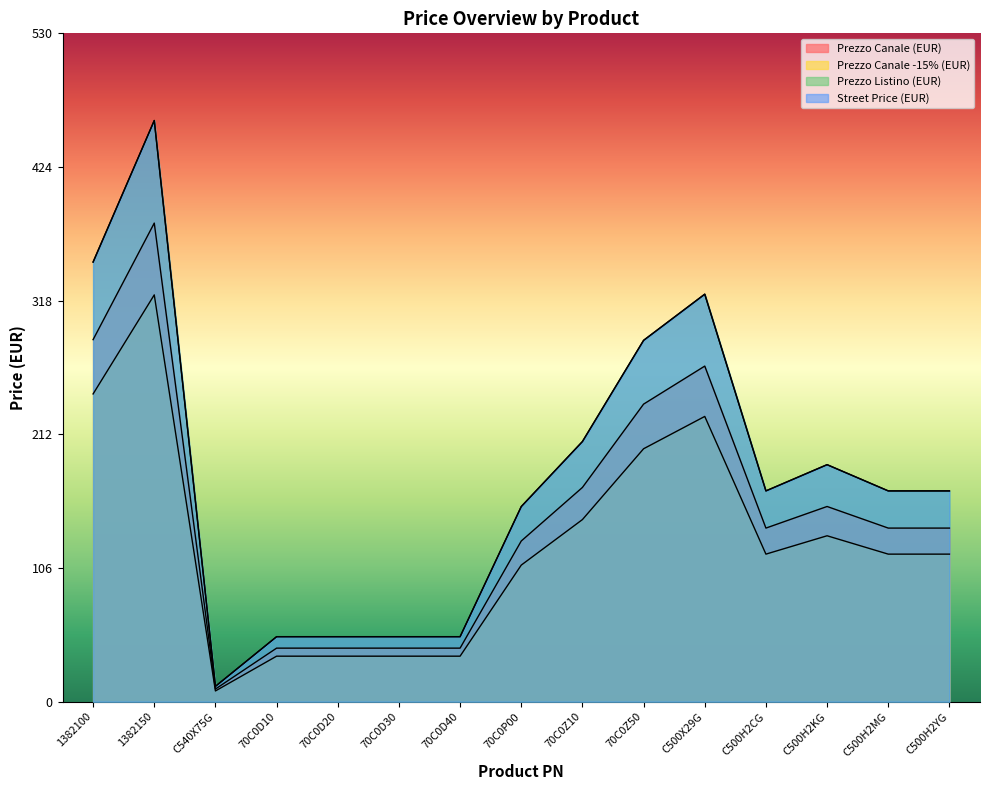

At how many categories does at least one series exceed 293?

3